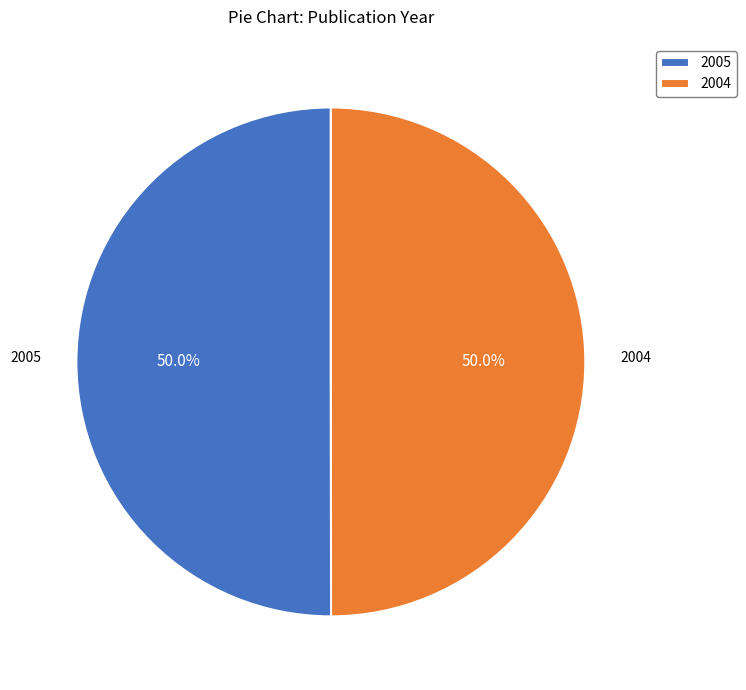

Do 2004 and 2005 together represent more than half of the pie?

Yes